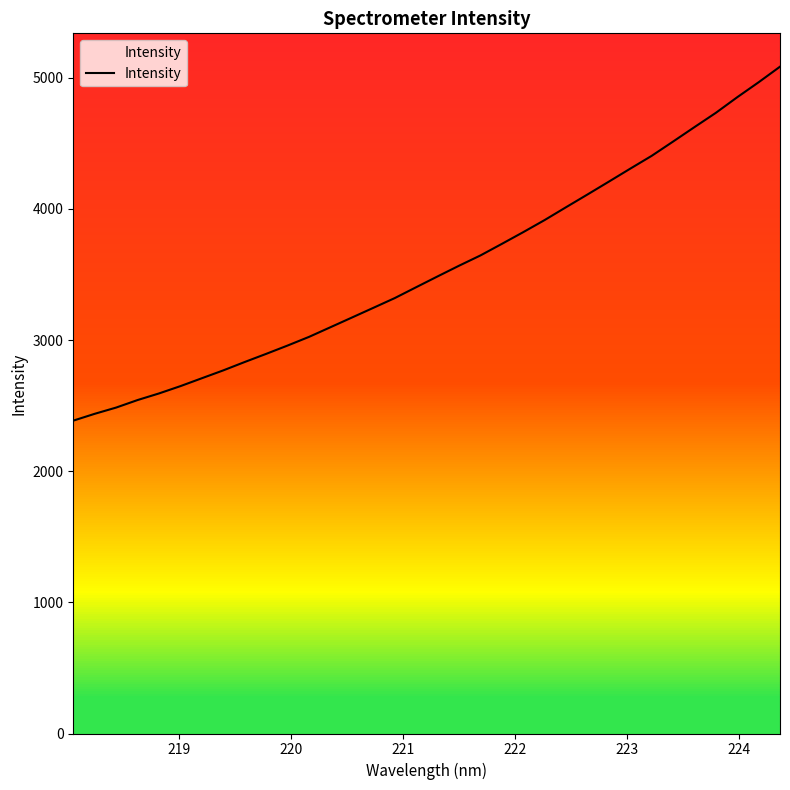

Does the chart have visible grid lines?

No